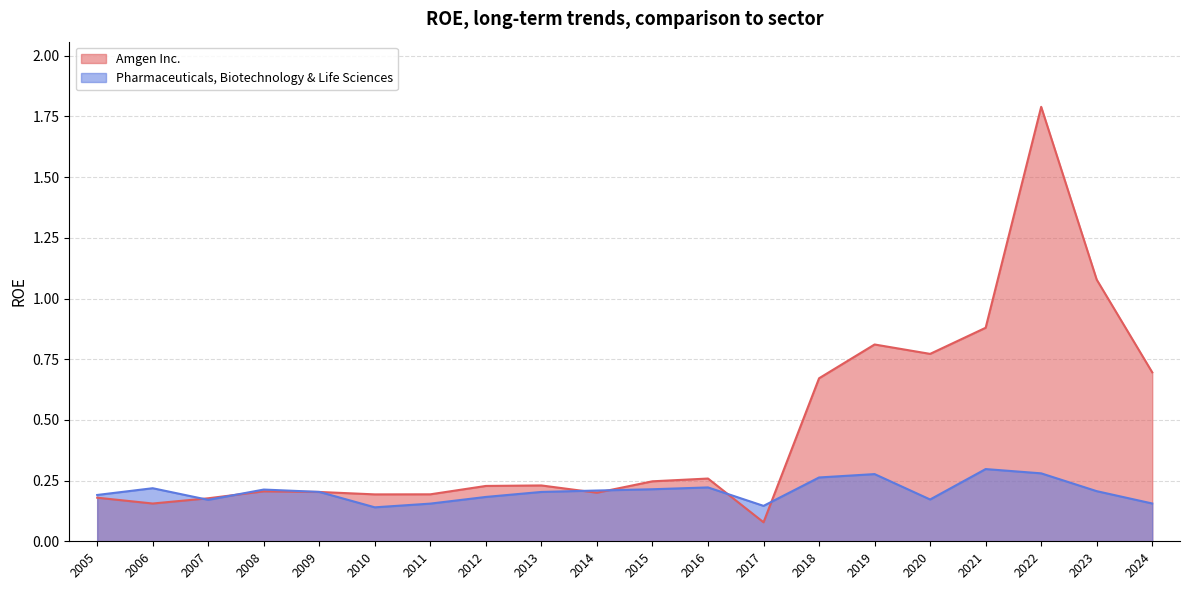

Which series has the widest spread of values?

Amgen Inc.